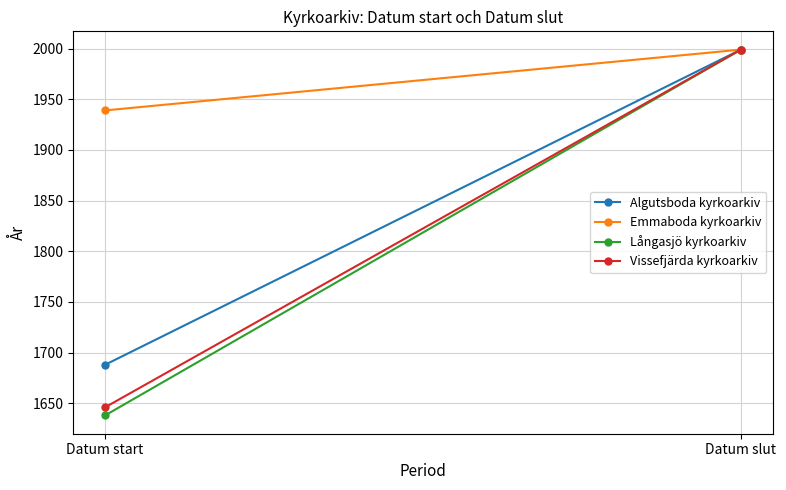

What is the total value across all series at Datum slut?

7996